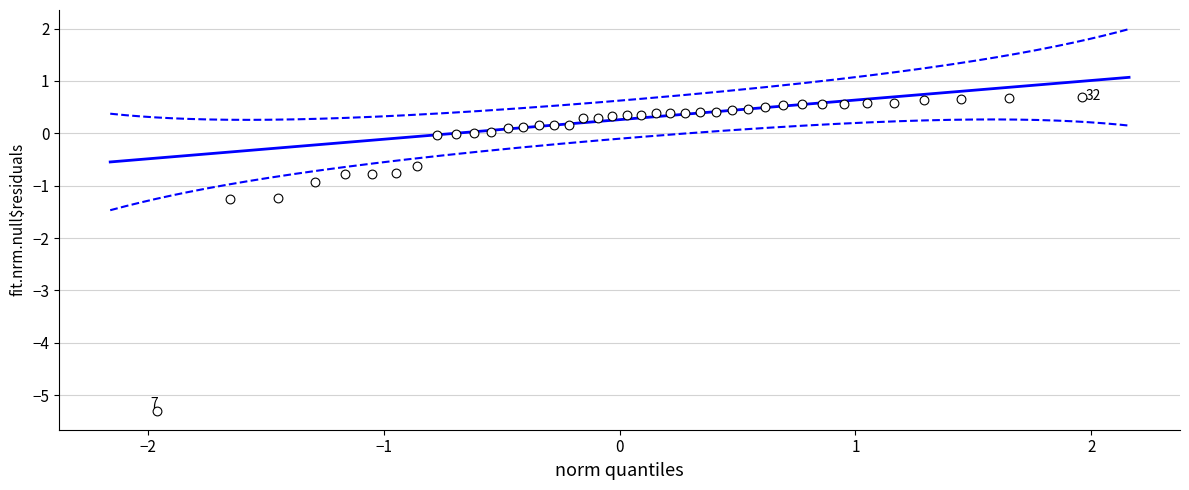

What is the range of Y values (max minus min)?

6.0